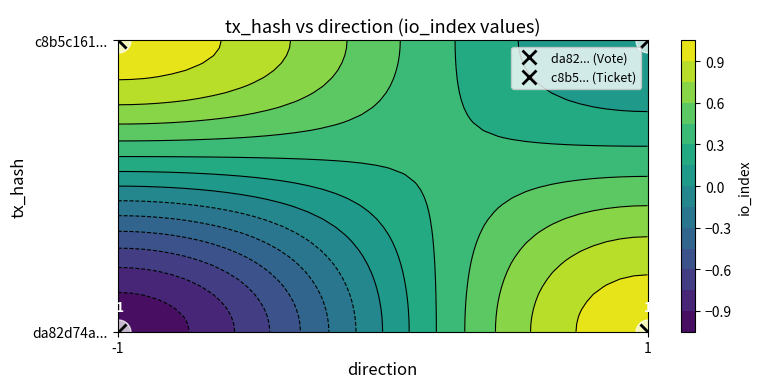

Reading left to right, extract all data points from this chart.

da82d74a631a1bc95925247cb3e6cabe86230f0: -1=-1	1=1
c8b5c161dbddbc9757e89964ec731efa928b98e: -1=1	1=0